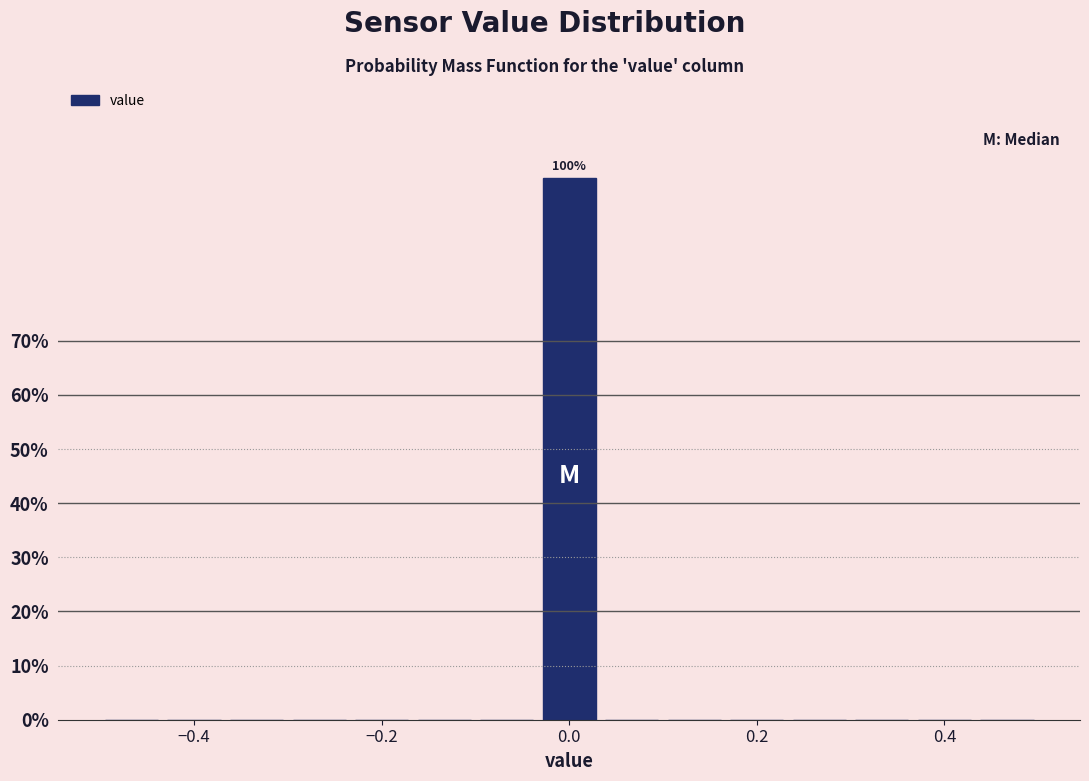

Around what value on the x-axis is the tallest bar? Give the approximate position of its centre, as read against the axis.

0.00